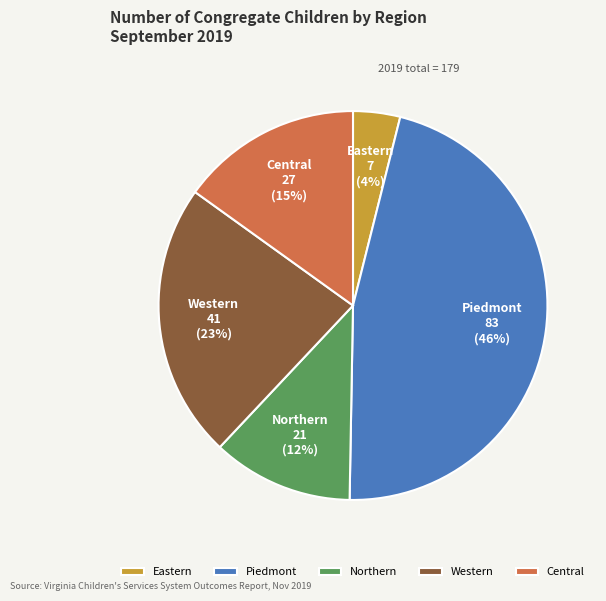

To the nearest percent, what percentage of the pie is Northern?

12%